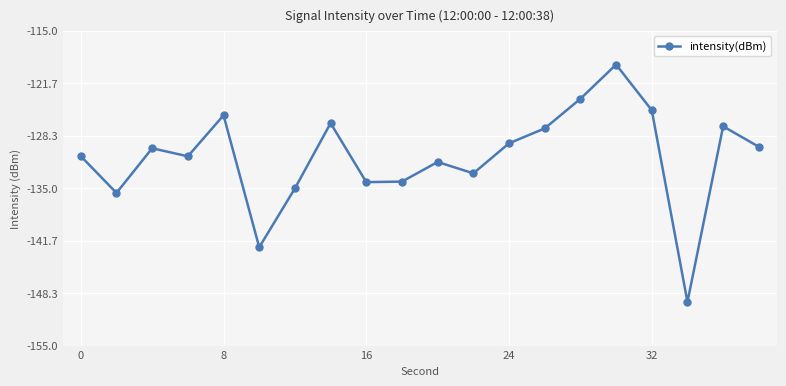

What is the smallest value displayed?

-149.5